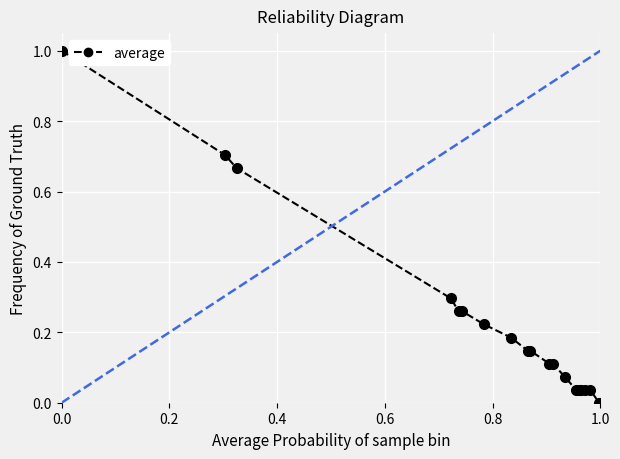

What is the maximum value shown in the chart?

1.0